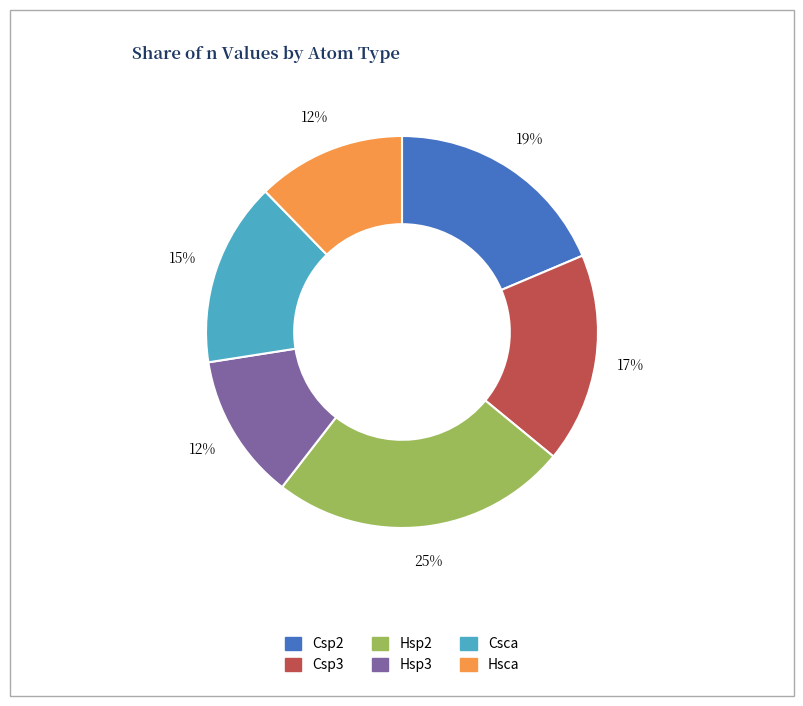

Do Csca and Hsp3 together represent more than half of the pie?

No